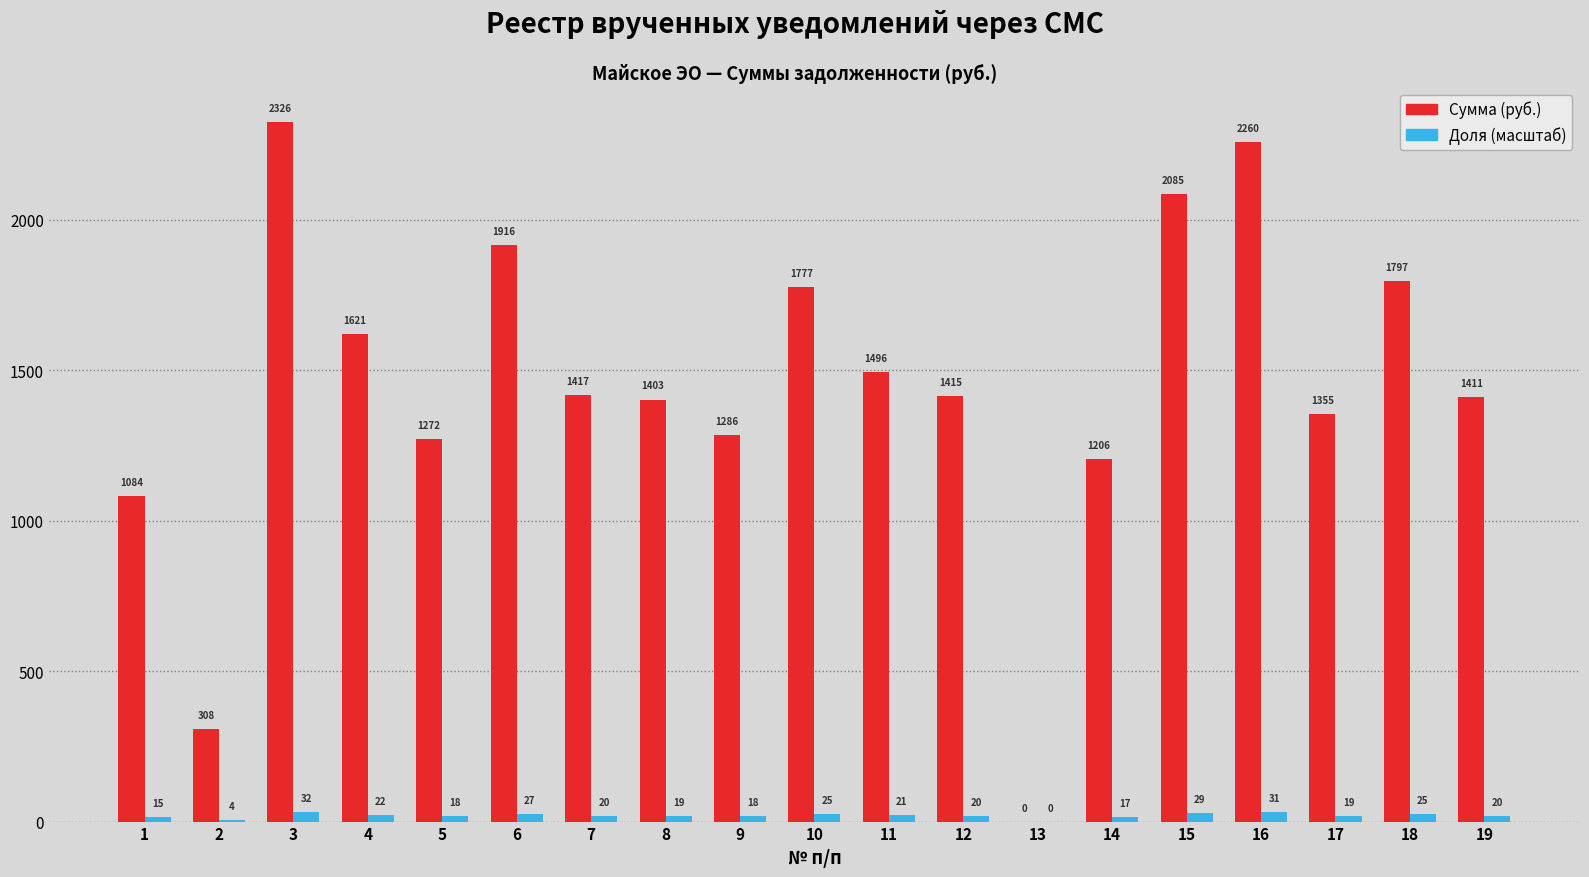

At which category does the chart reach its peak across all series?

3